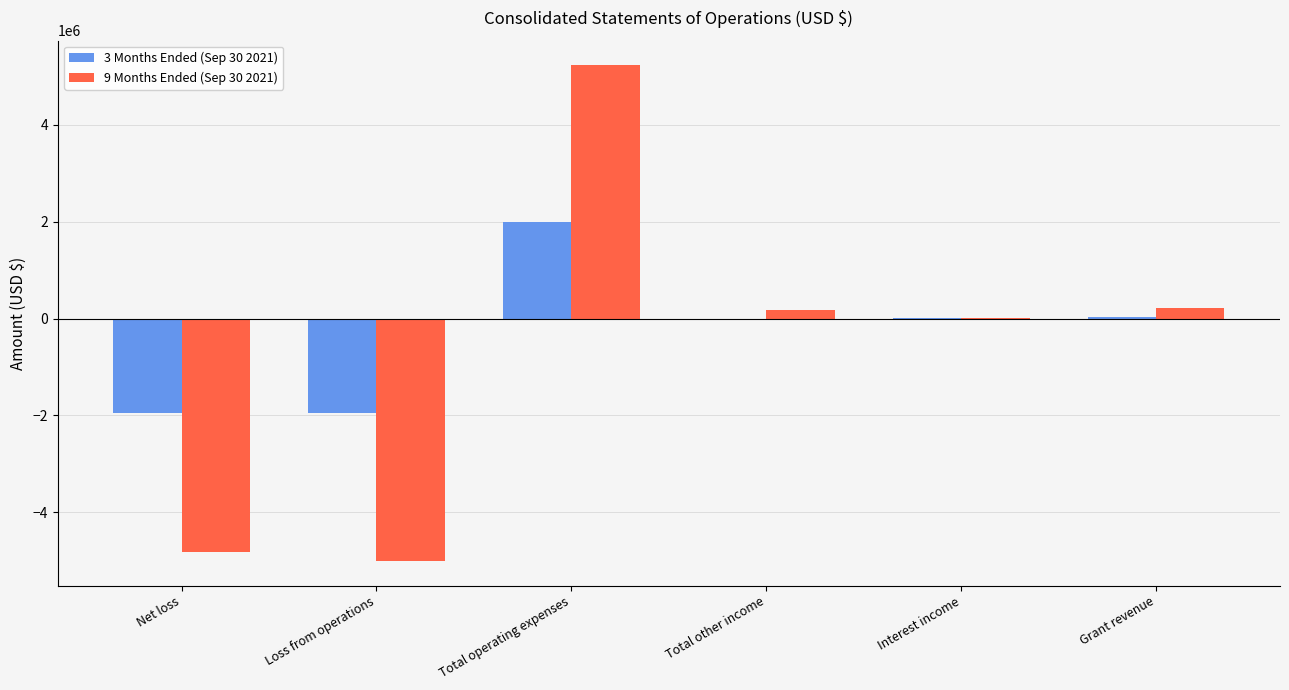

Is it true that 9 Months Ended (Sep 30 2021) equals -5002082 at Loss from operations?

True